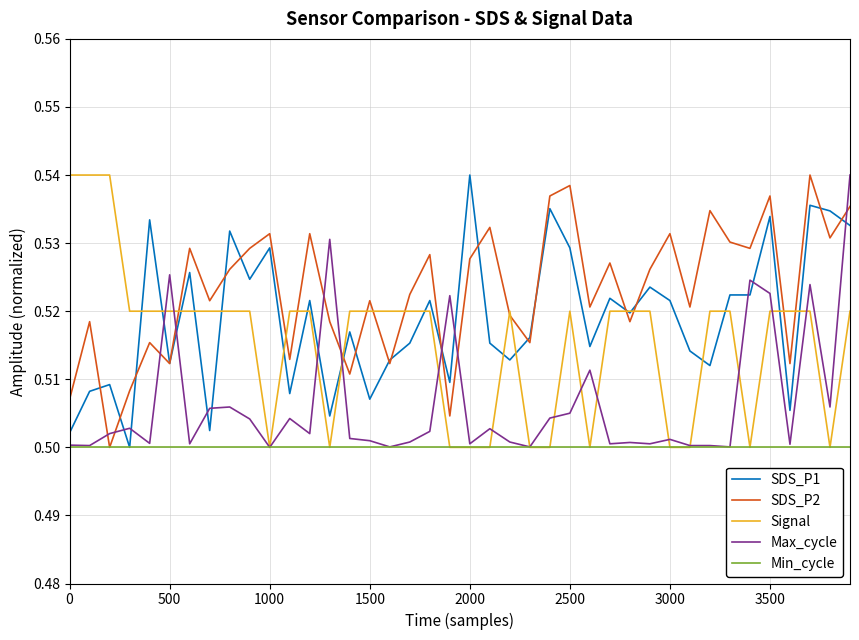

Rank the series by their average value, from lowest to highest.

Min_cycle, Max_cycle, Signal, SDS_P1, SDS_P2